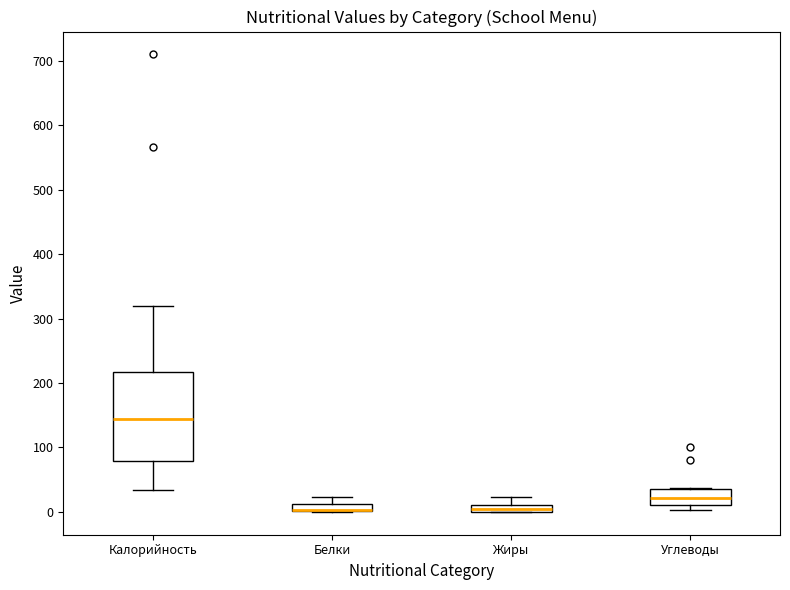

Which box is the tallest, from its lower edge to its upper edge?

Калорийность